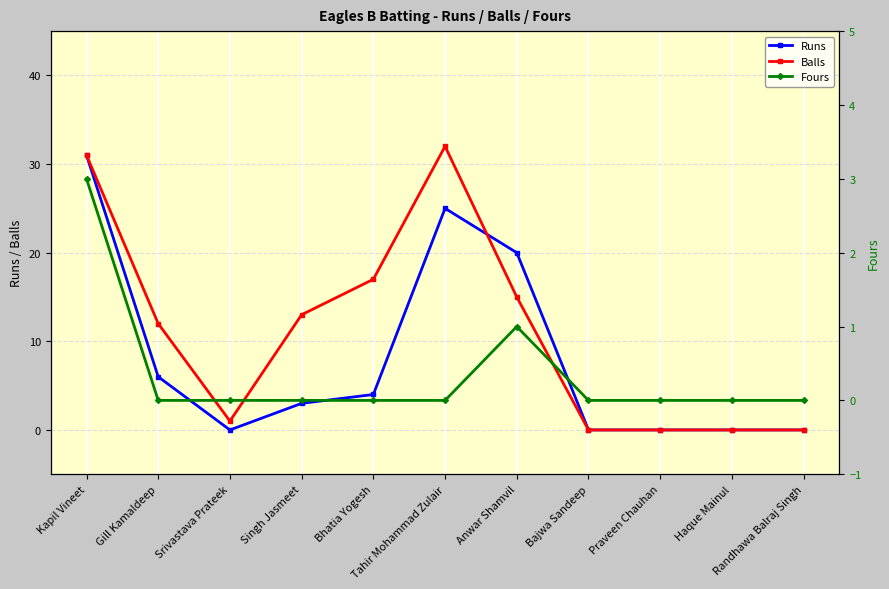

Is it true that Fours equals 2 at Singh Jasmeet?

False